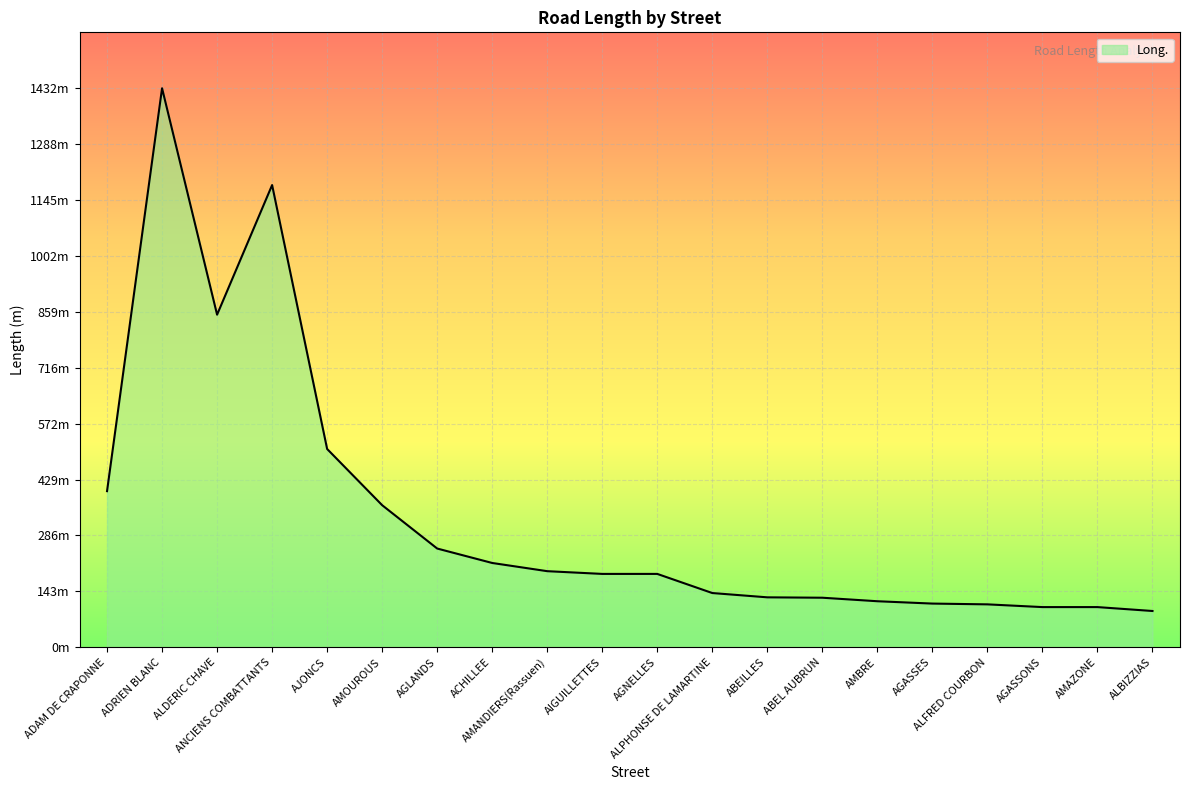

What position from the right is ADRIEN BLANC?

19